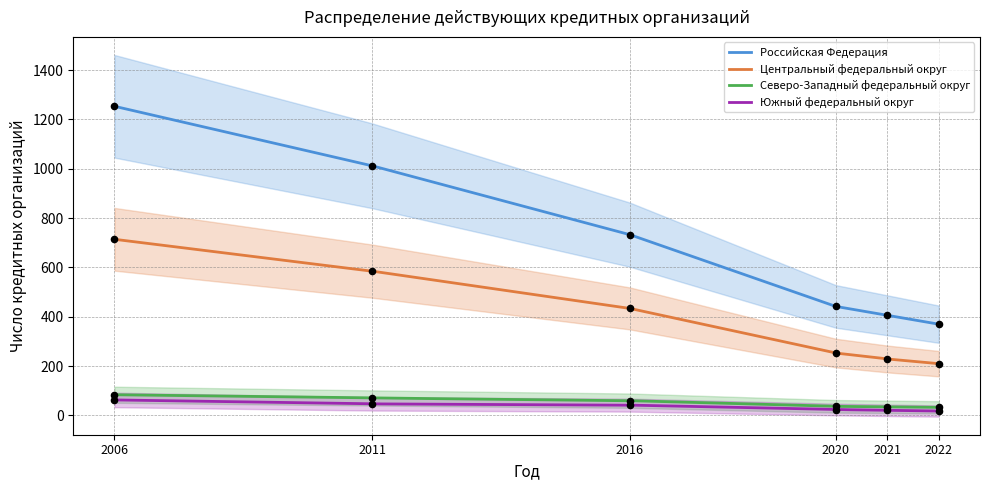

Which series reaches the maximum Y coordinate?

Российская Федерация